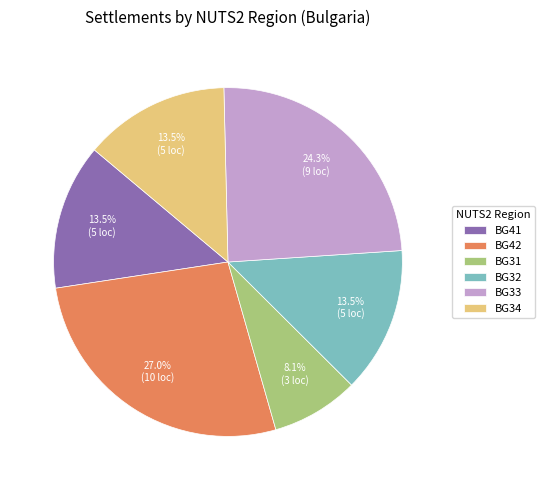

What percentage is NOT represented by BG34?

86.5%